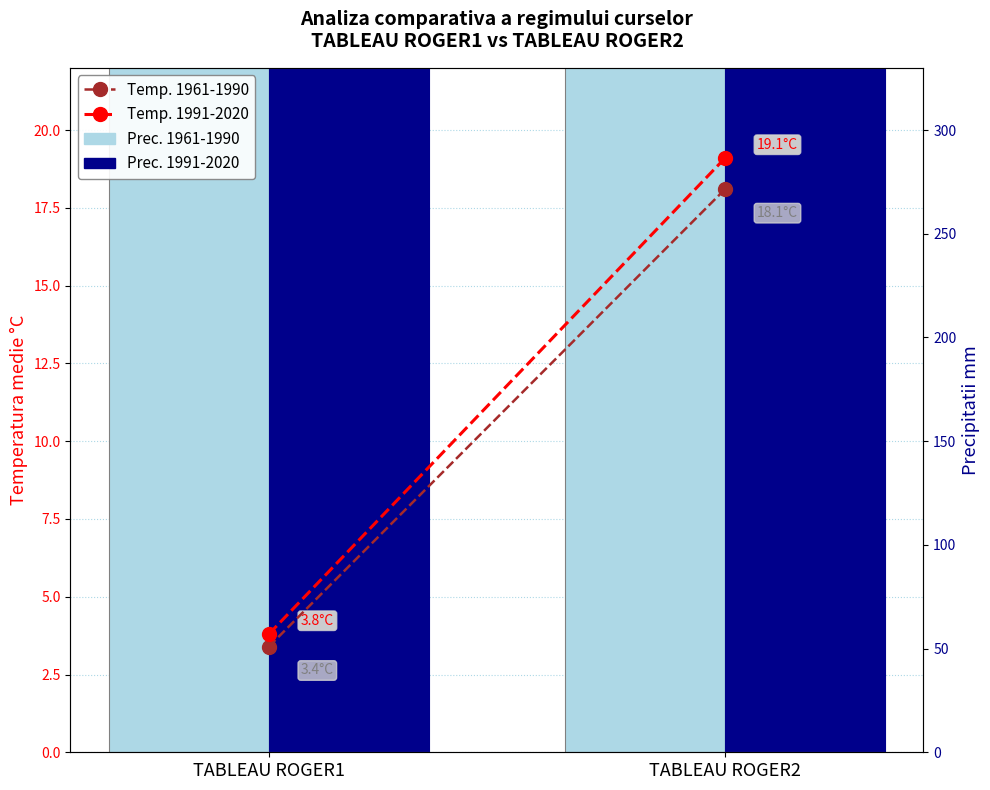

What are all the series names shown in the legend?

Temp. 1961-1990, Temp. 1991-2020, Prec. 1961-1990, Prec. 1991-2020